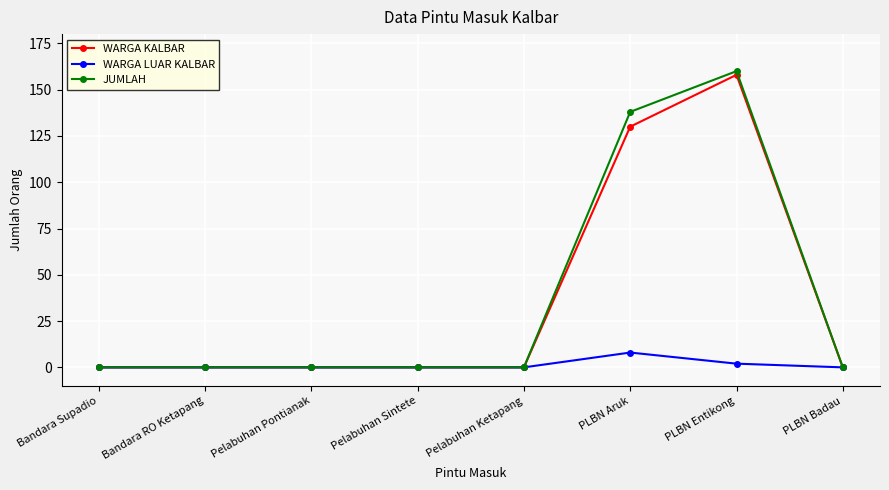

What is the sum of all WARGA LUAR KALBAR values?

10